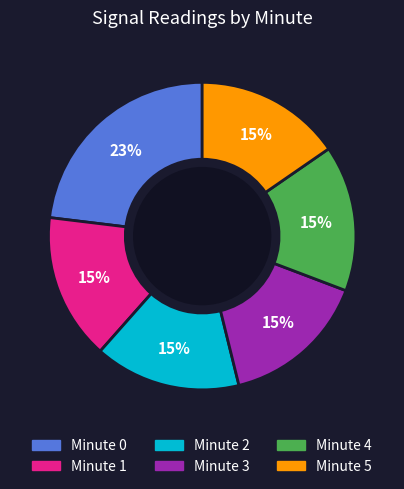

Does any single category account for the majority?

No